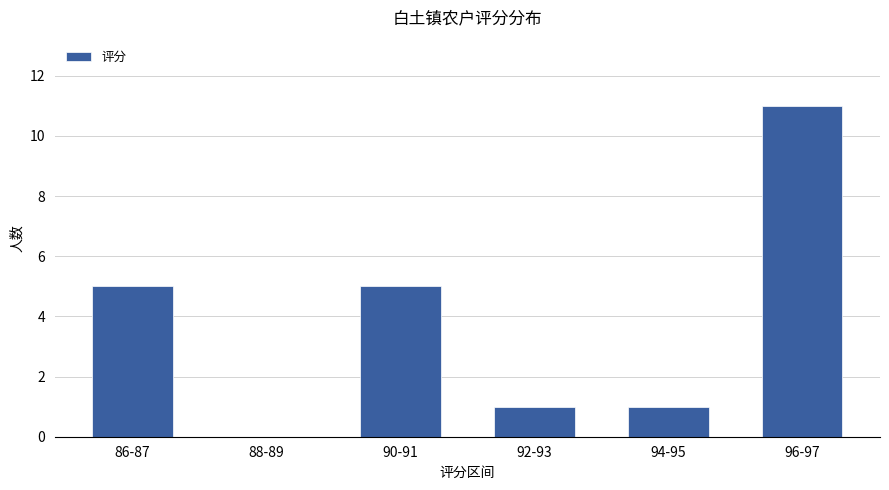

The chart shows a value of 5 at 96-97. True or false?

False